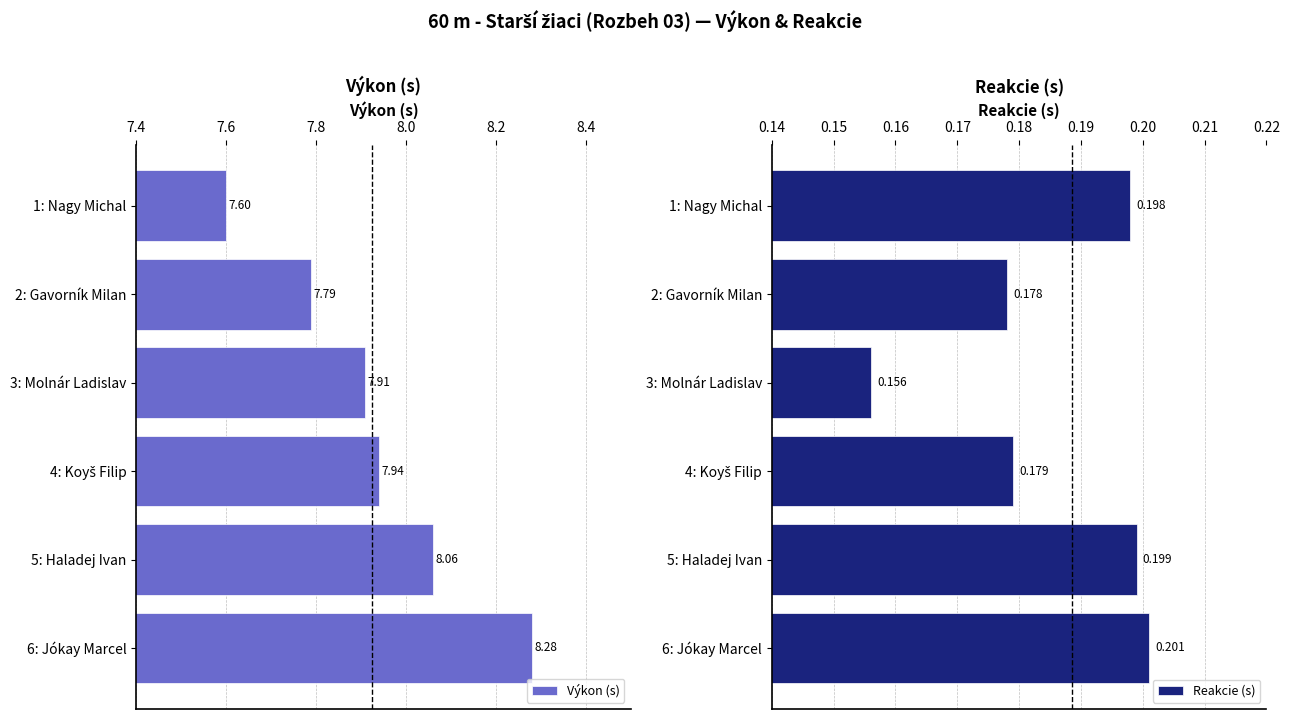

Is it true that Výkon (s) equals 13.0 at 6: Jókay Marcel?

False